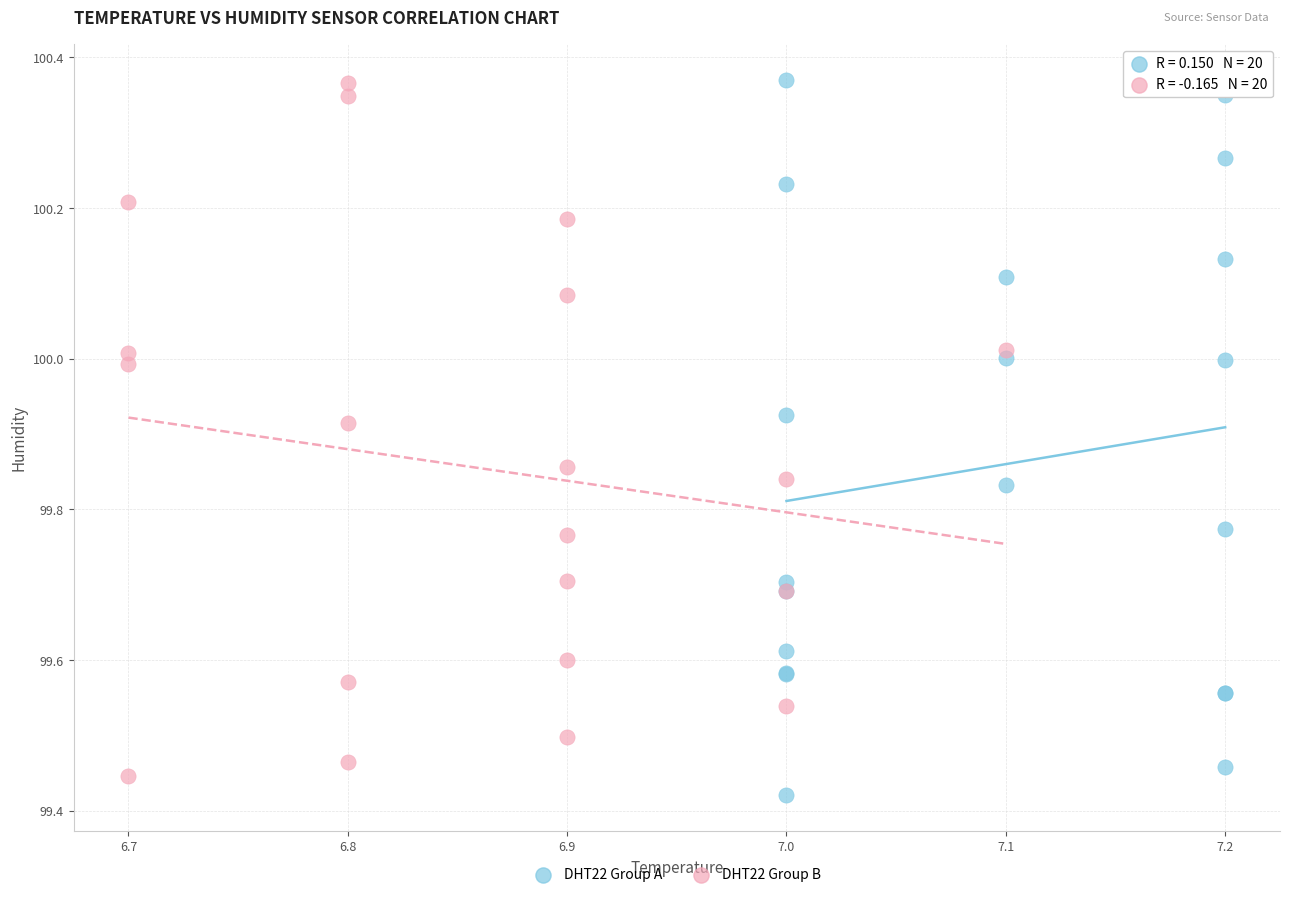

Which series contains the lowest Y value?

DHT22 Group A